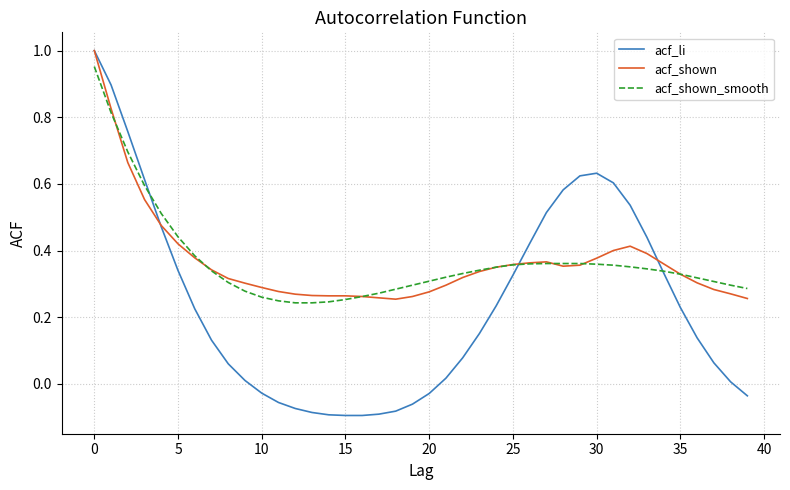

How many lines are shown in the chart?

3